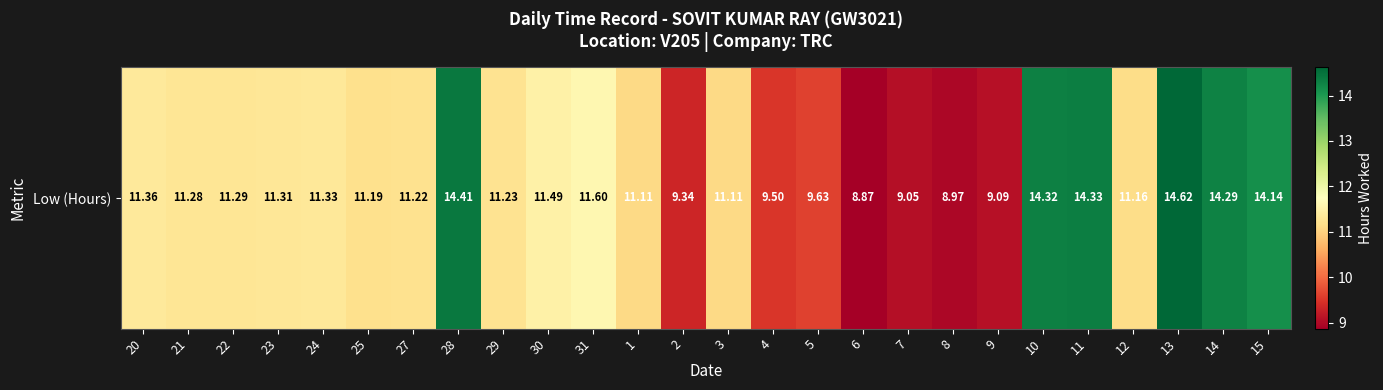

What is the sum of the values at 27 and 29?

22.5